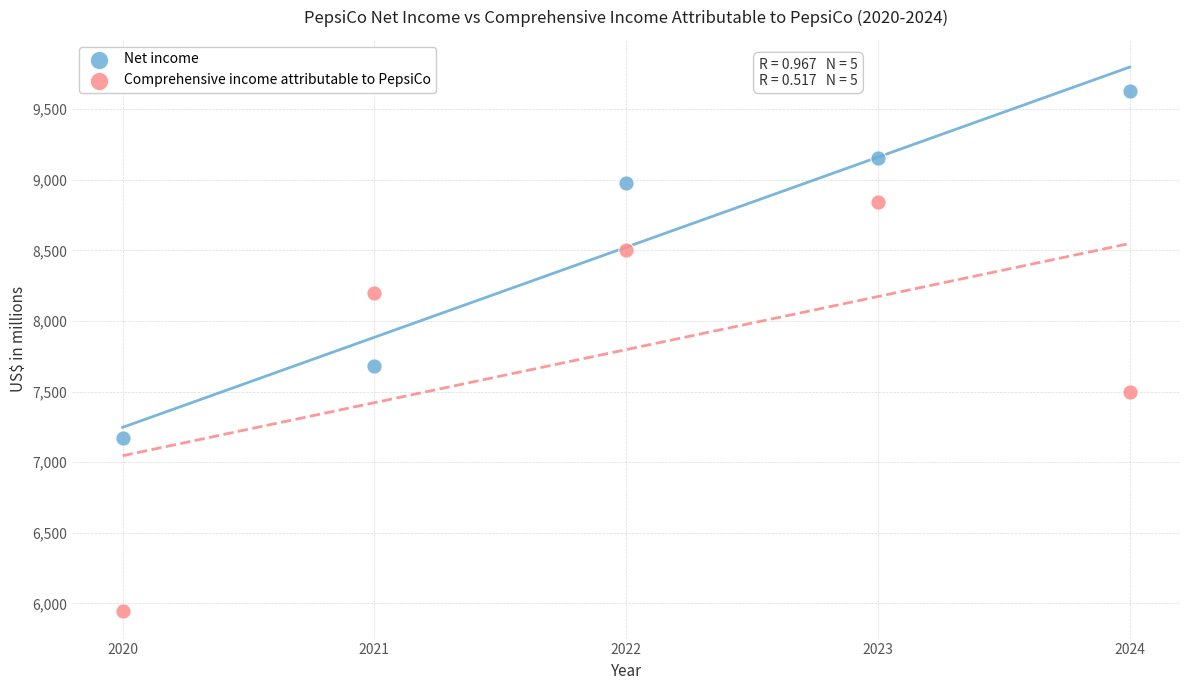

Which series contains the highest Y value?

Net income